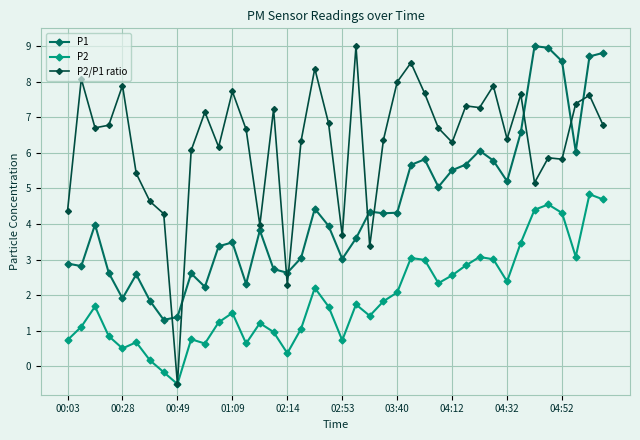

How many positive values does the P2/P1 ratio series have?

39